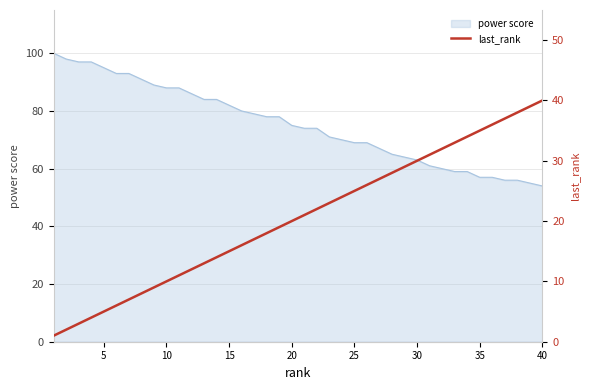

What is the minimum value for power score?

54